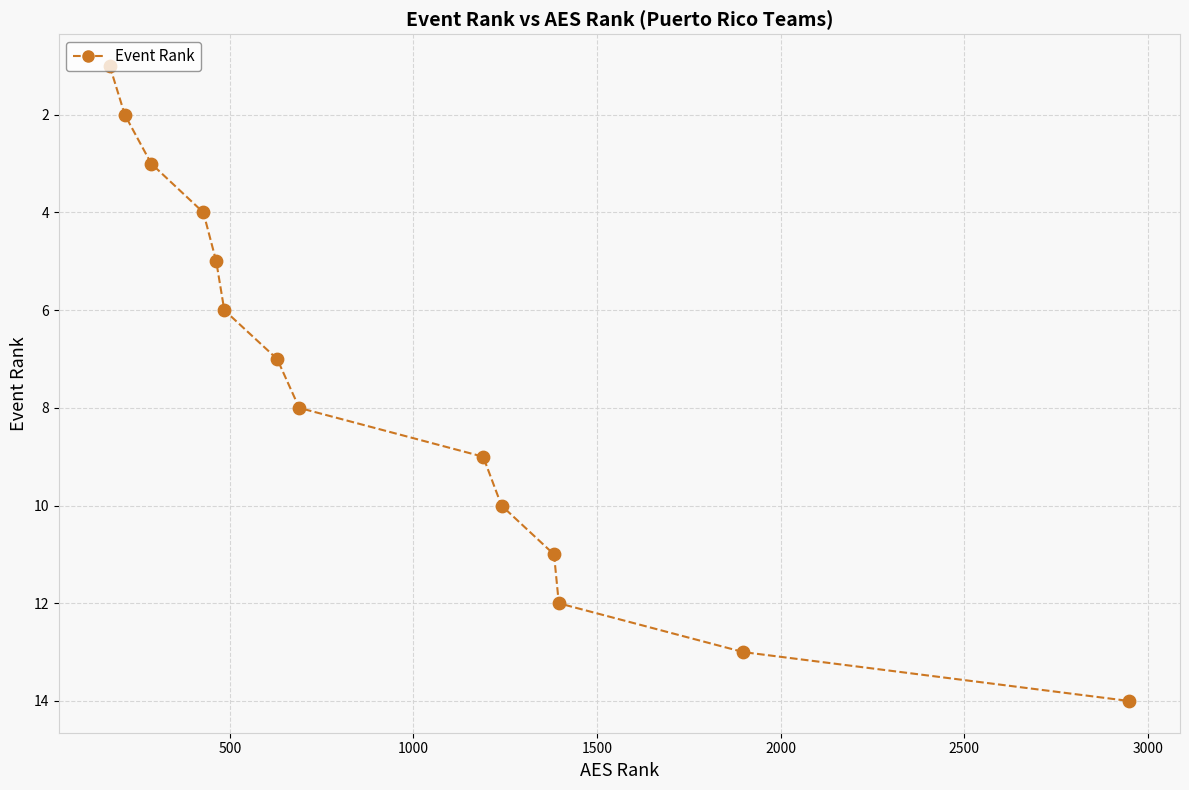

What is the difference between the maximum and minimum values?

13